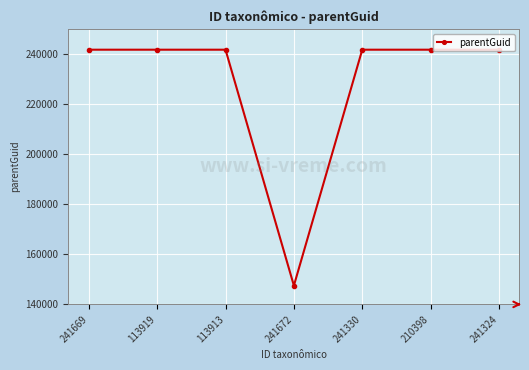

What is the smallest value displayed?

147504